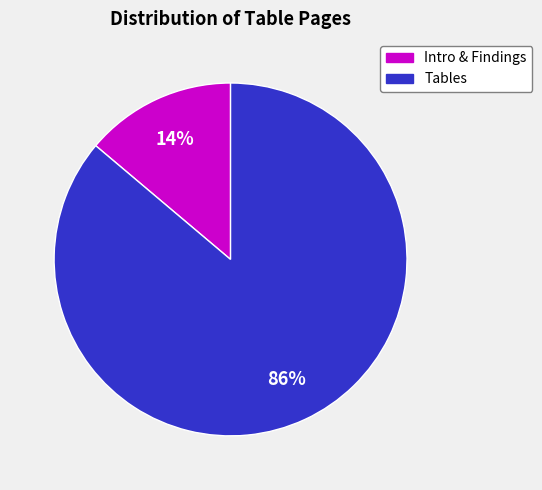

To the nearest percent, what is the difference between the largest and smallest slice percentages?

72%